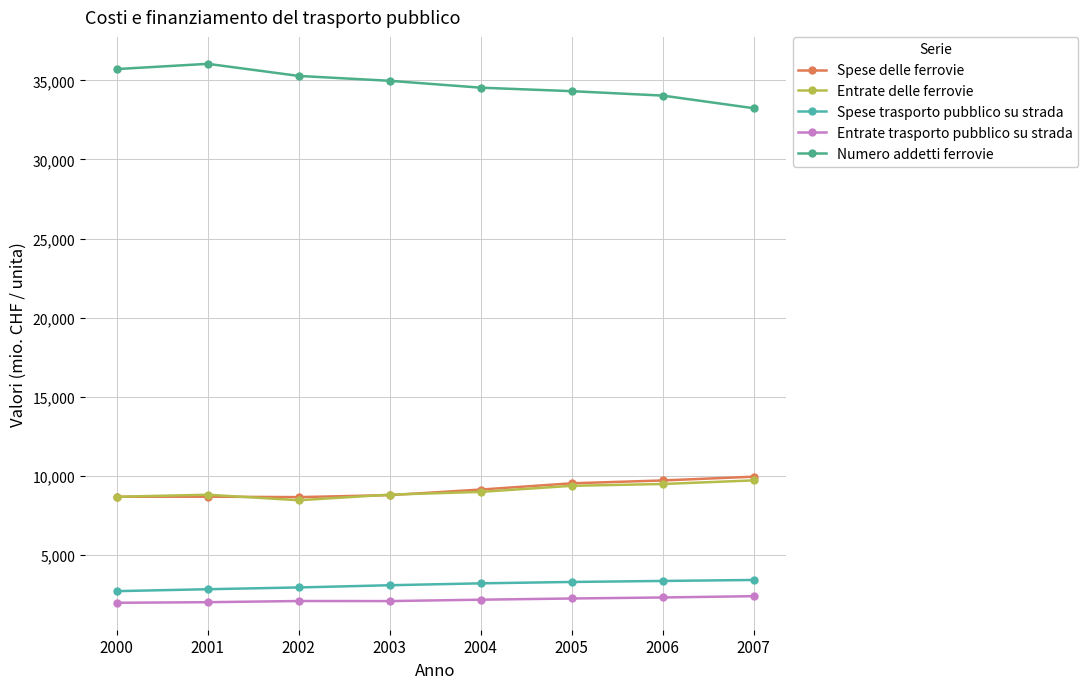

What value does the Spese trasporto pubblico su strada series have at 2007, to the nearest 10?

3410